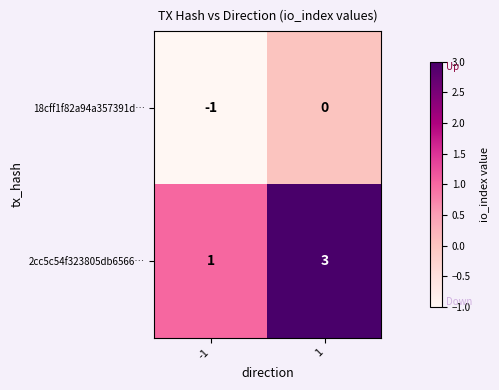

How many categories are shown in the chart?

2